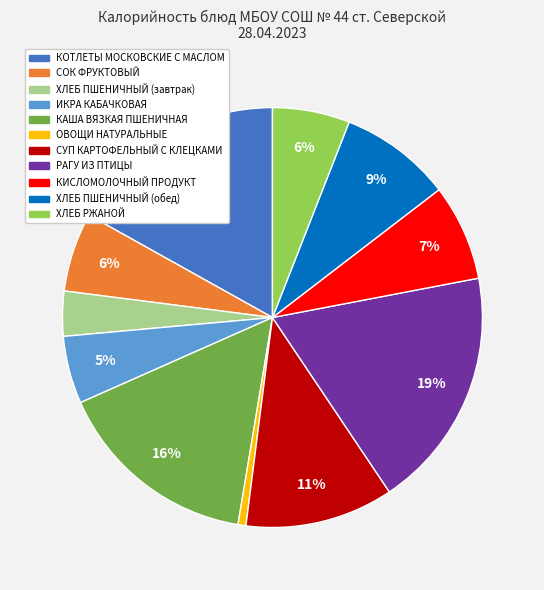

Which category has the smallest portion of the pie?

ОВОЩИ НАТУРАЛЬНЫЕ